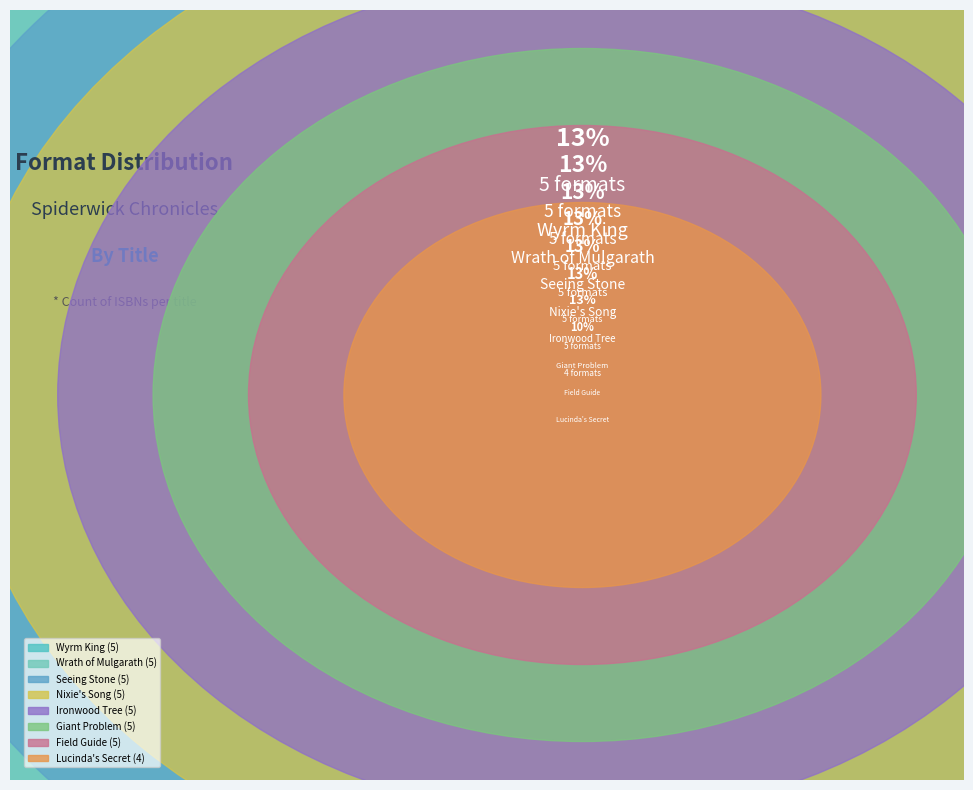

To the nearest percent, what portion does Ironwood Tree represent?

13%